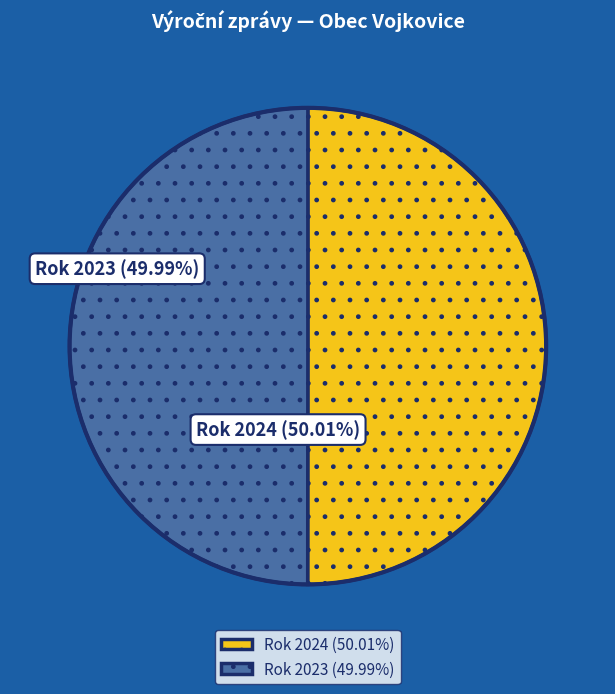

What is the ratio of the value at Rok 2023 to the value at Rok 2024?

1.0